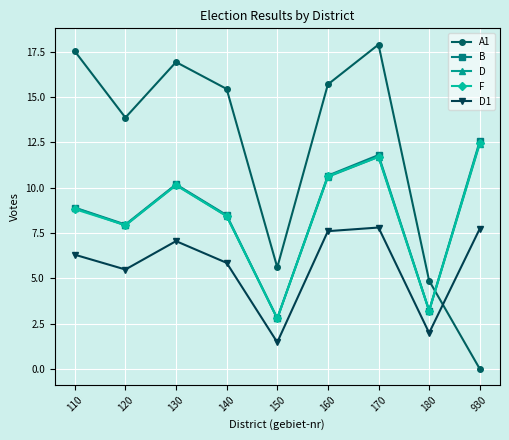

How many distinct data groups are displayed?

5